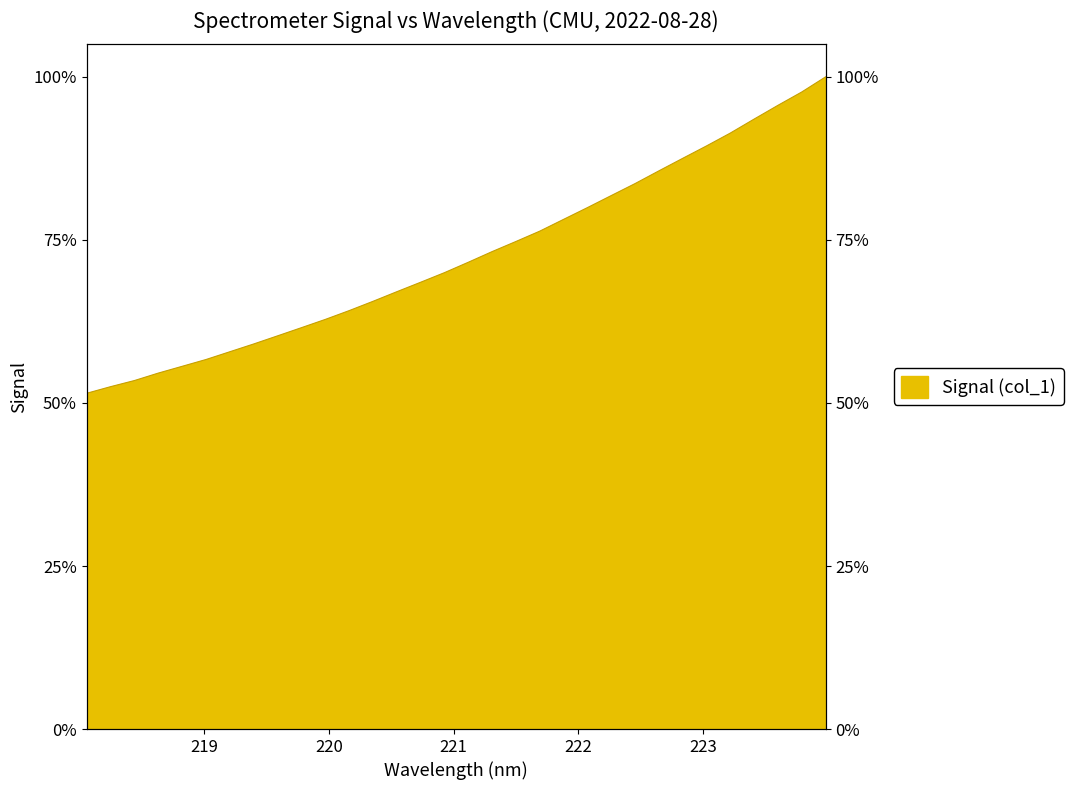

Is it true that the value at 220.5444 is 0.7?

True